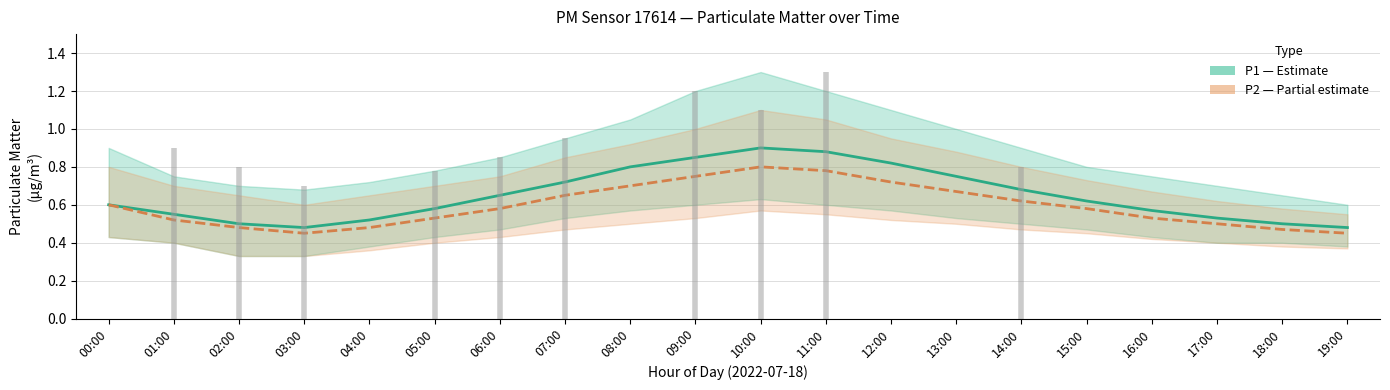

How many lines are shown in the chart?

2